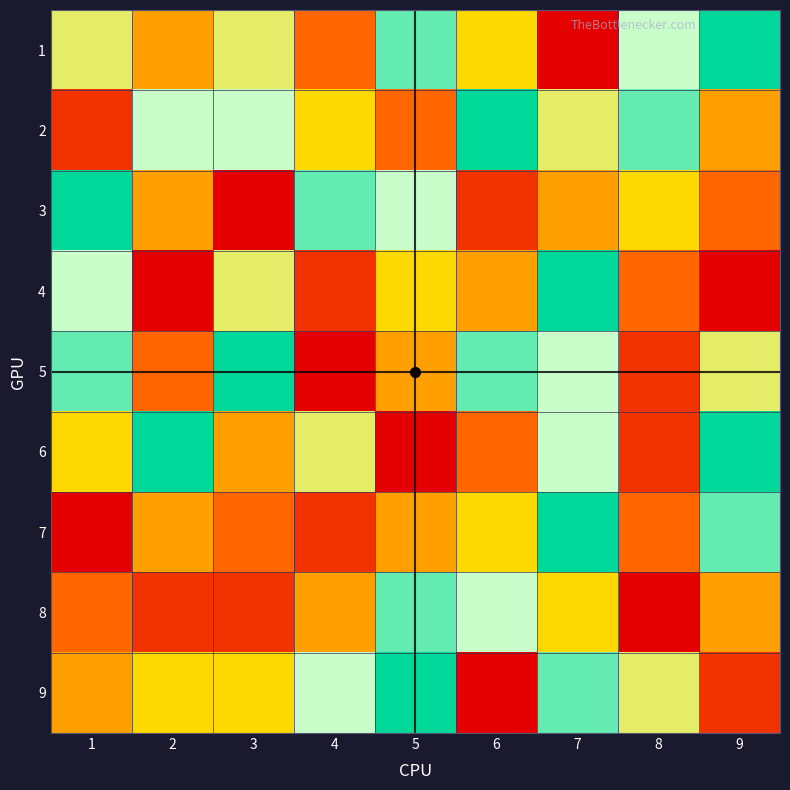

Count the number of categories in the chart.

9